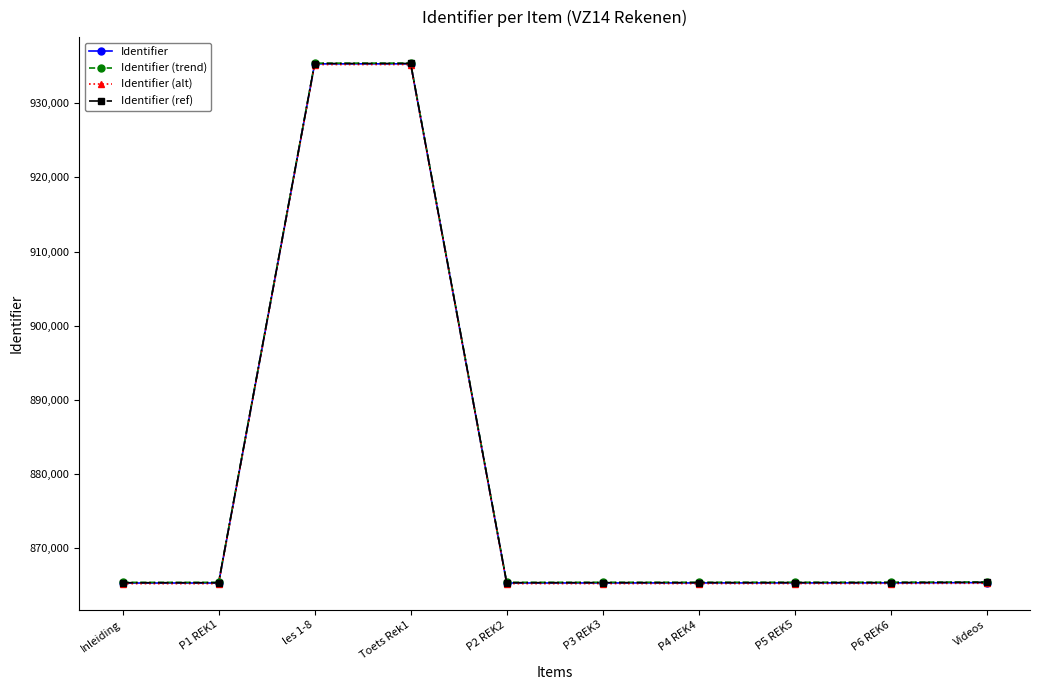

The value of Identifier (ref) at les 1-8 is 935366.8. True or false?

True